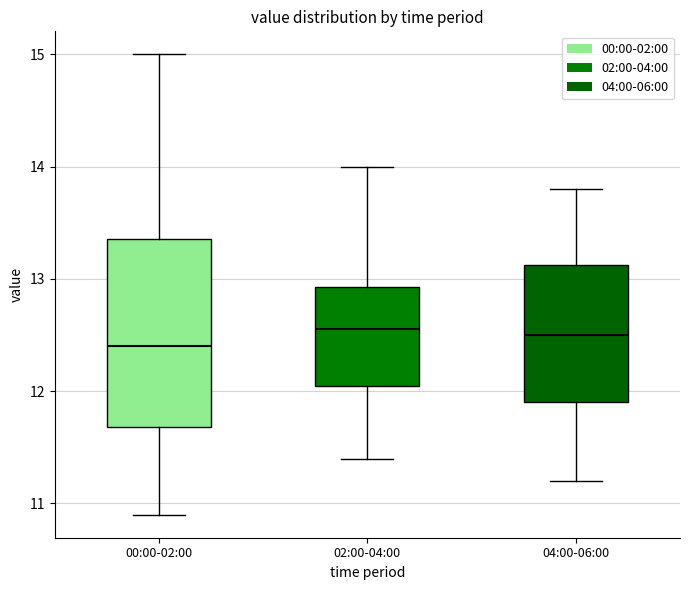

Which box is the tallest, from its lower edge to its upper edge?

00:00-02:00